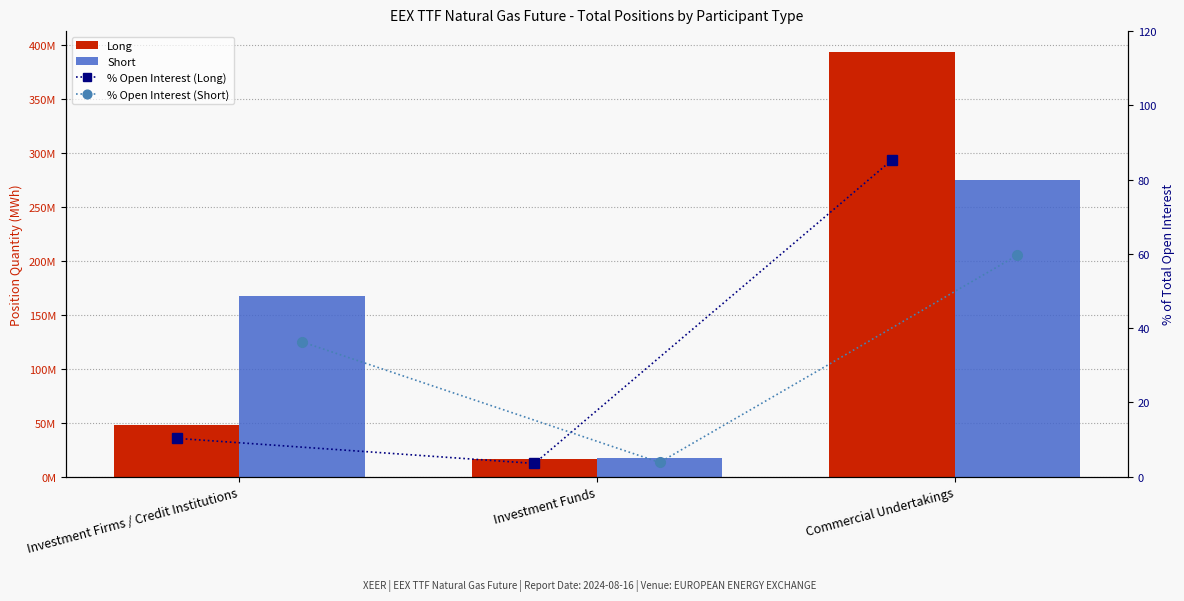

Which series has the largest total across all categories?

Short